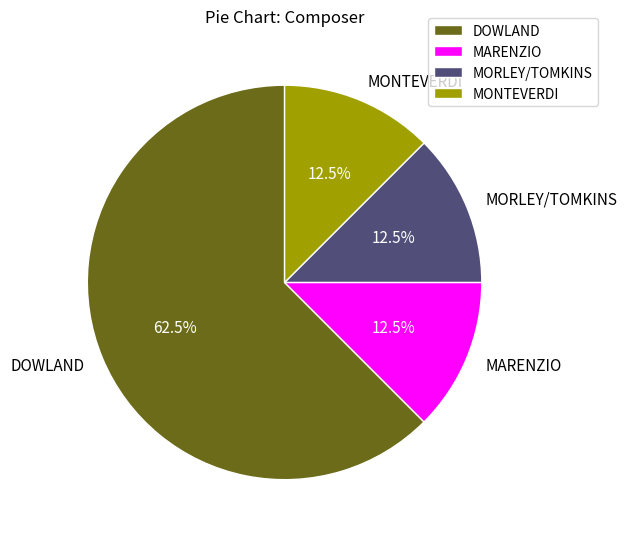

Combined, what portion of the pie is MONTEVERDI and MORLEY/TOMKINS?

25.0%